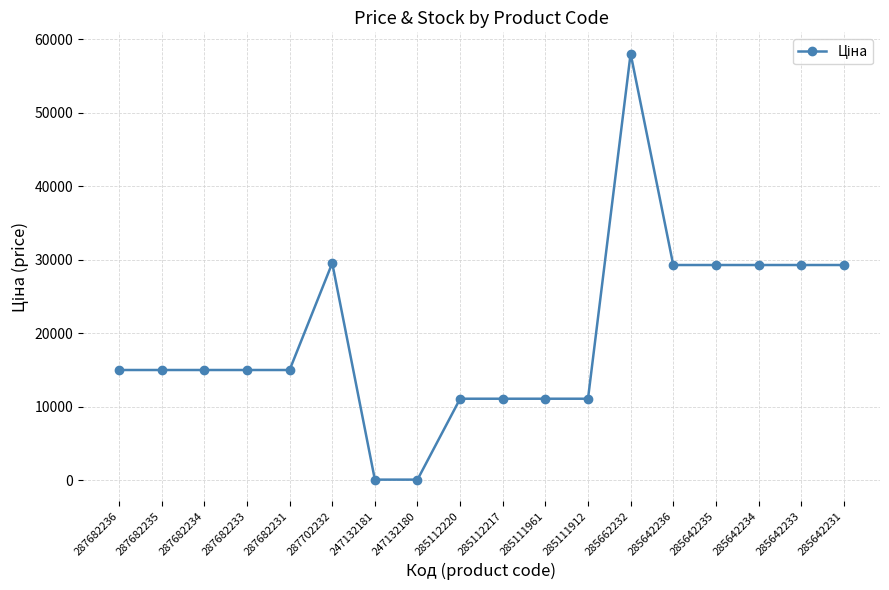

Which category has the highest value across all series?

285662232